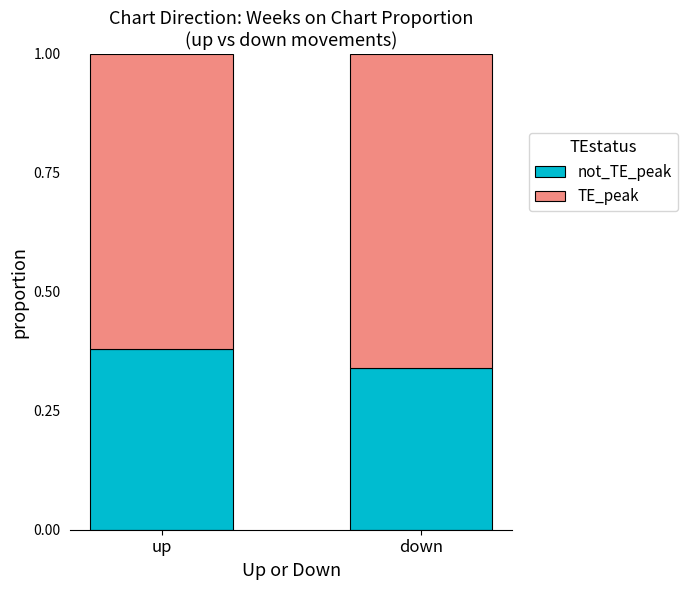

What is the total value across all series at down?

1.0